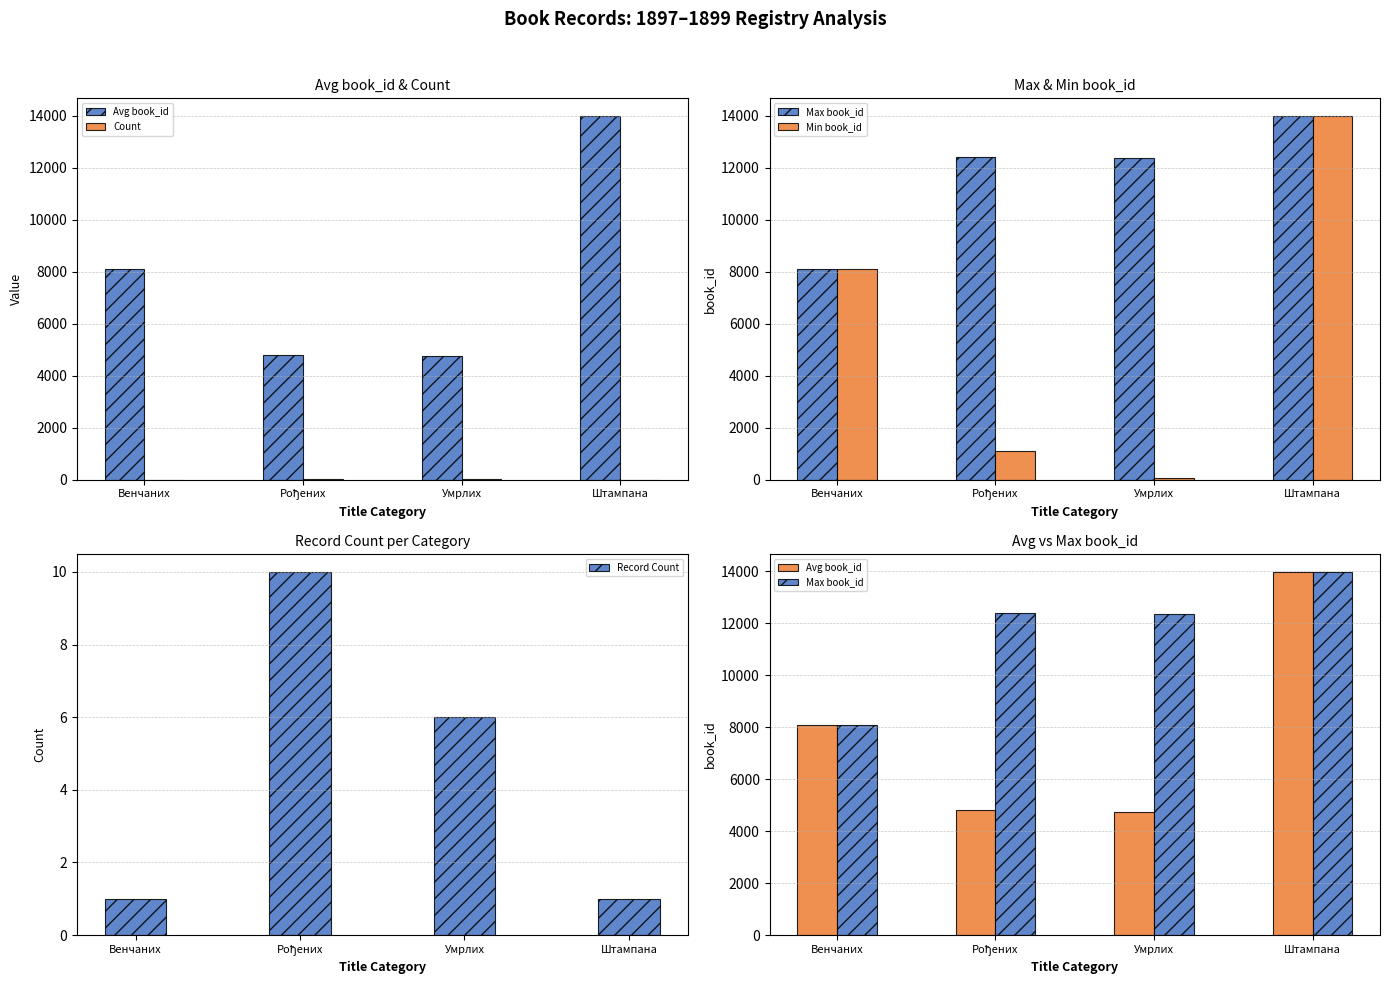

How many data points does each series have?

4